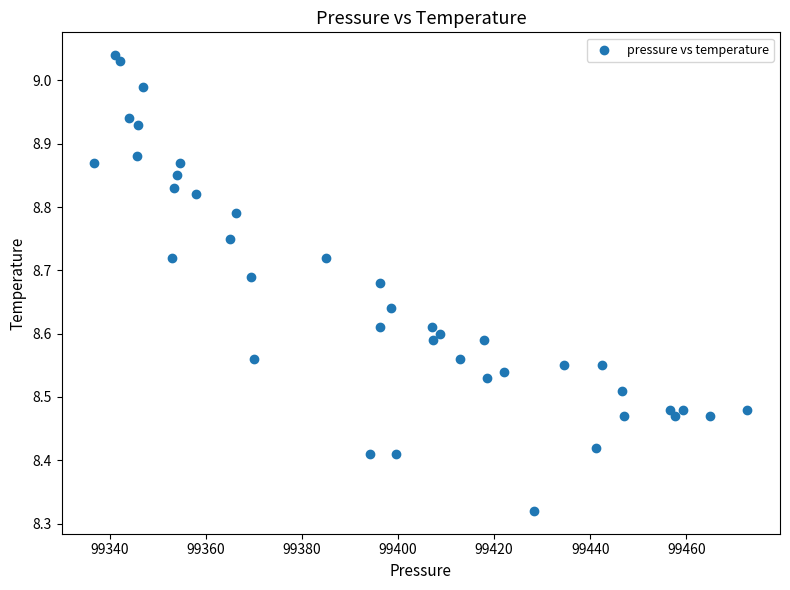

What is the range of X values (max minus min)?

135.9